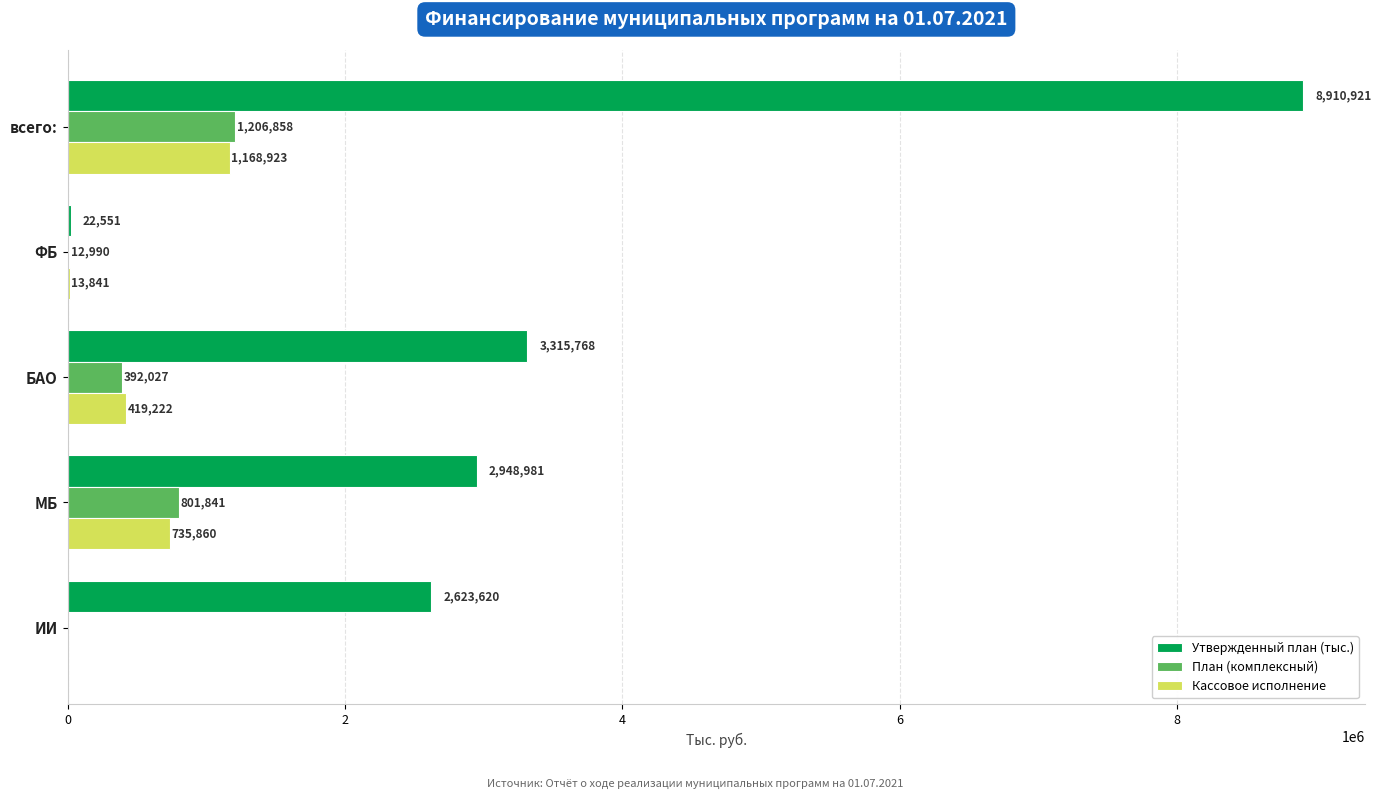

Between ФБ and МБ, which series saw the biggest shift?

Утвержденный план (тыс.)